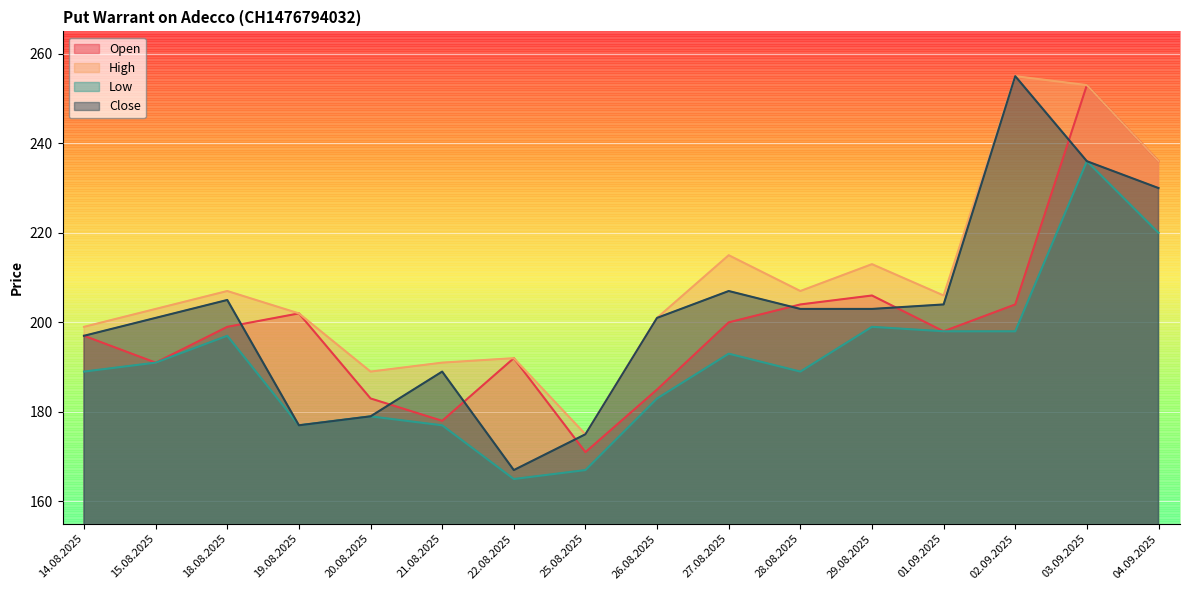

Which series has the largest total across all categories?

High